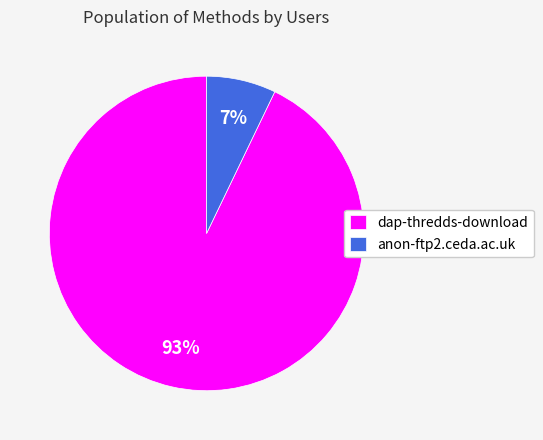

Is the sum of dap-thredds-download and anon-ftp2.ceda.ac.uk greater than half?

Yes